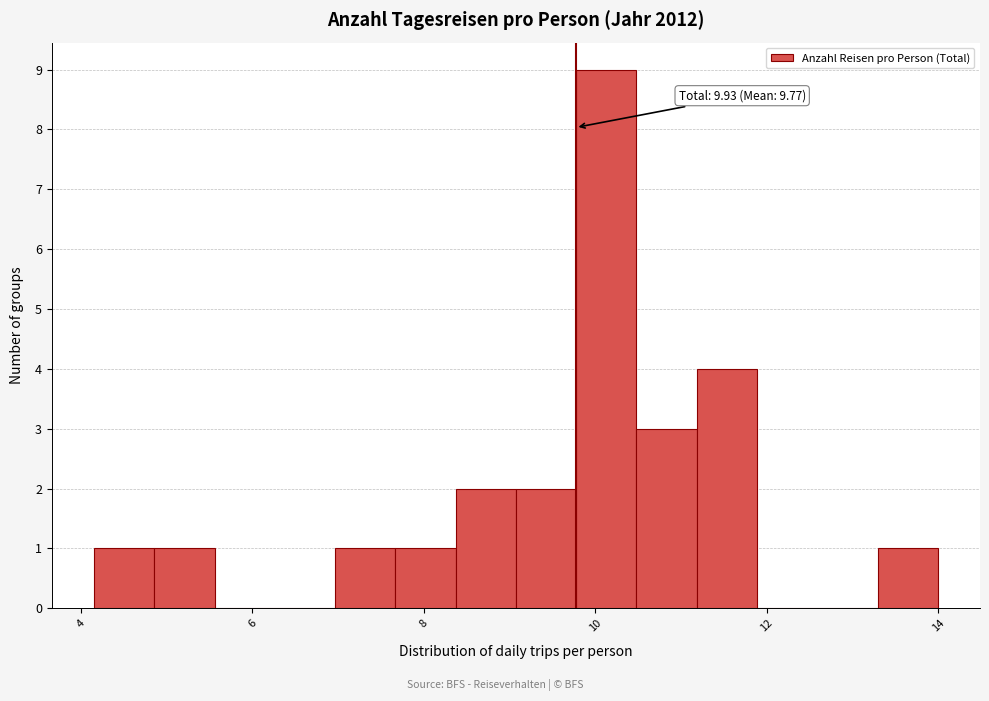

Around what value on the x-axis is the tallest bar? Give the approximate position of its centre, as read against the axis.

10.2